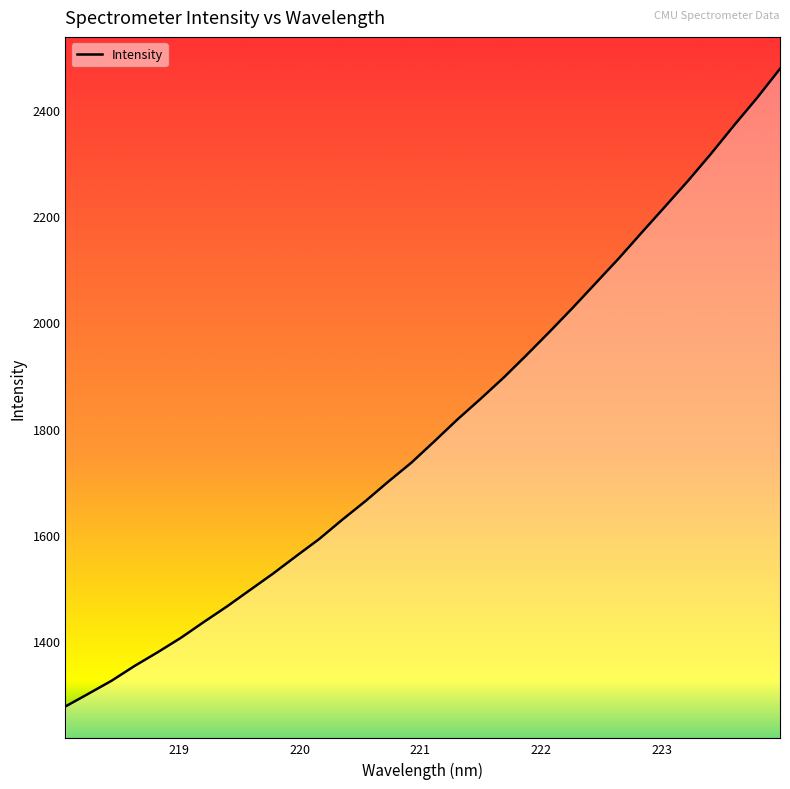

What is the difference between the maximum and minimum values?

1201.1